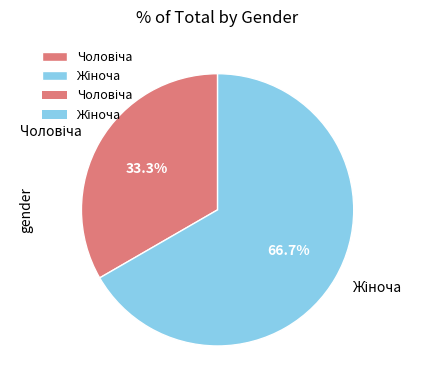

Does any single category account for the majority?

Yes